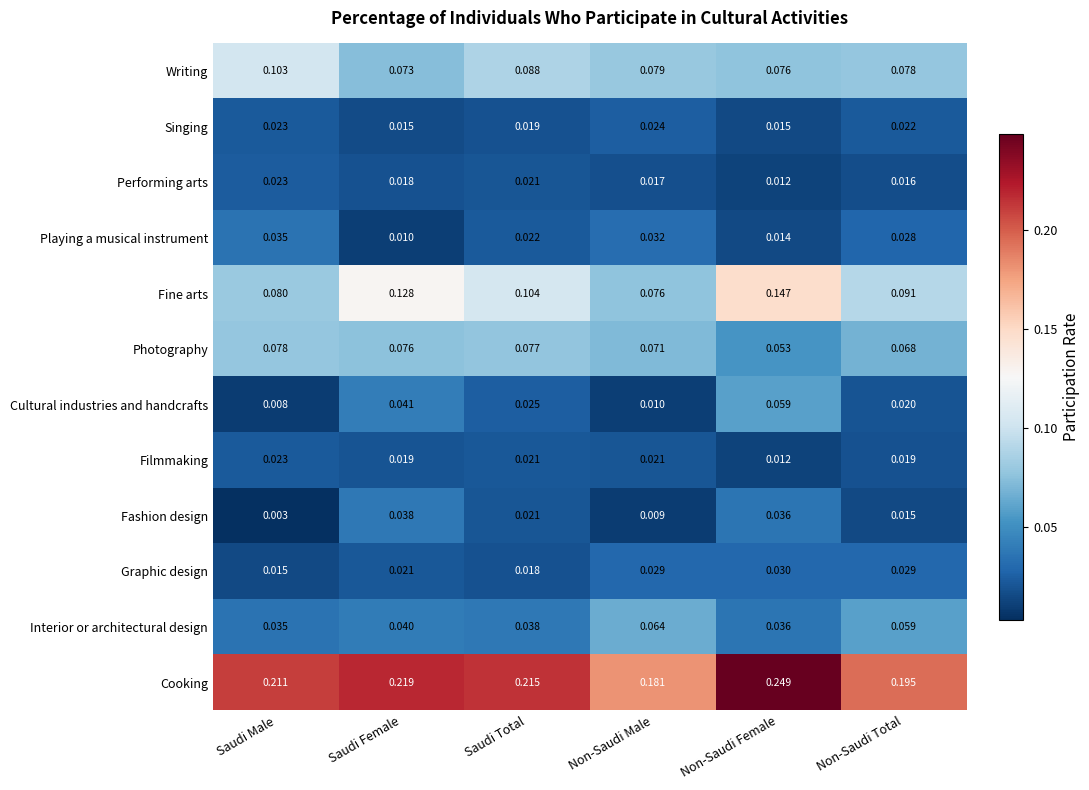

Which series has the widest spread of values?

Fine arts